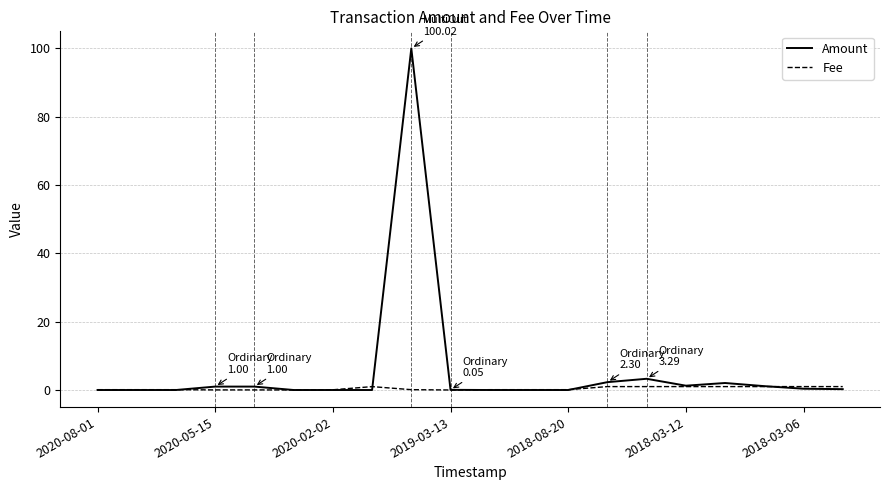

What is the highest value of the Amount series?

100.0